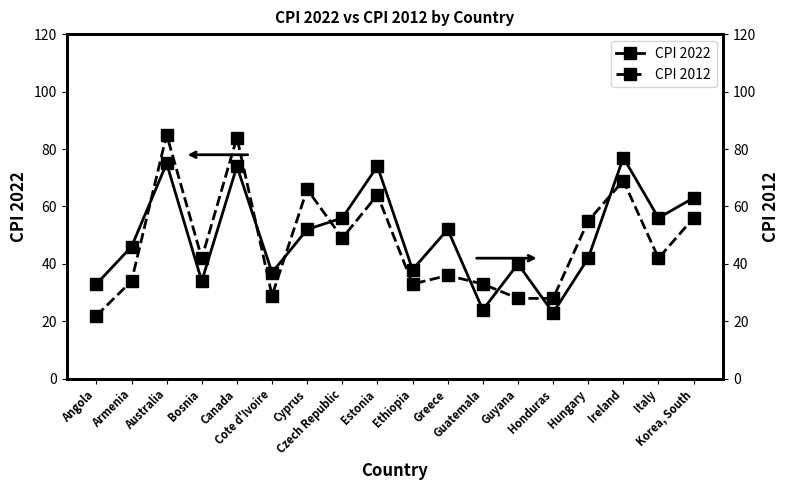

At which category is the sum across all series the highest?

Australia